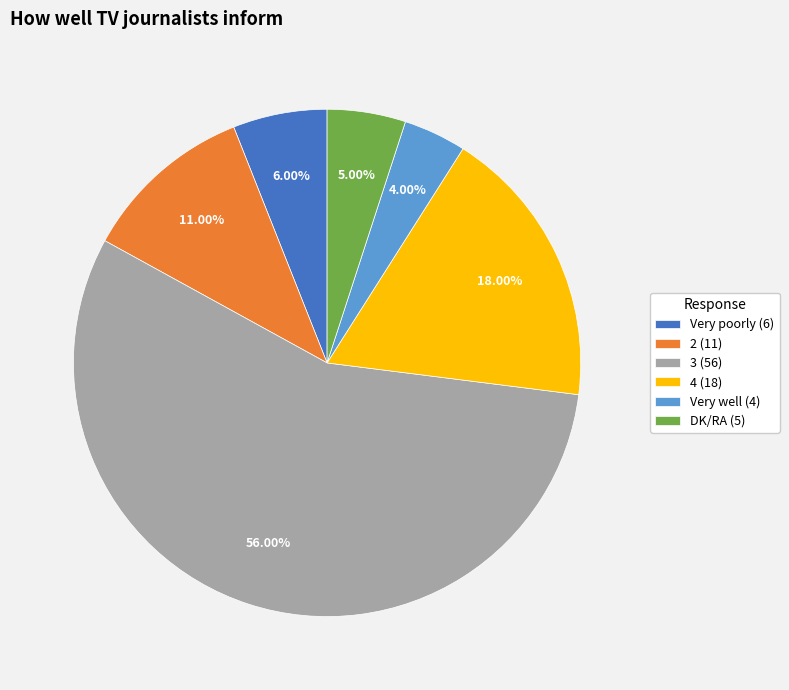

Is the sum of DK/RA and 3 greater than half?

Yes